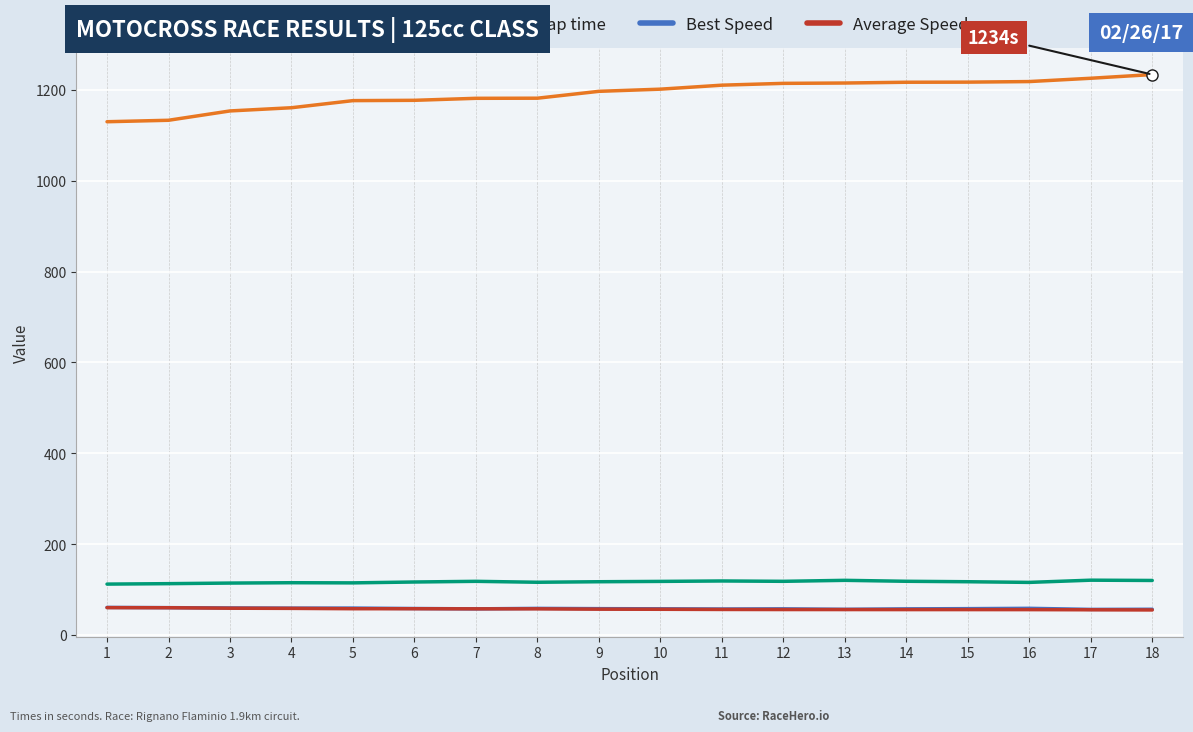

What is the difference between the Average Speed values at 11 and 8?

1.4